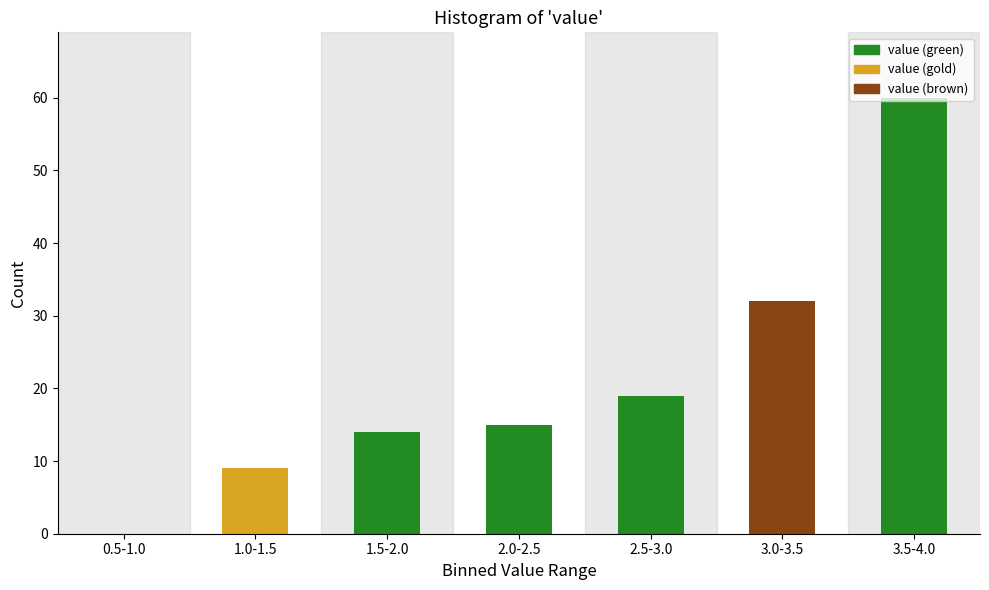

What value does the data have at 1.5-2.0, to the nearest 10?

10